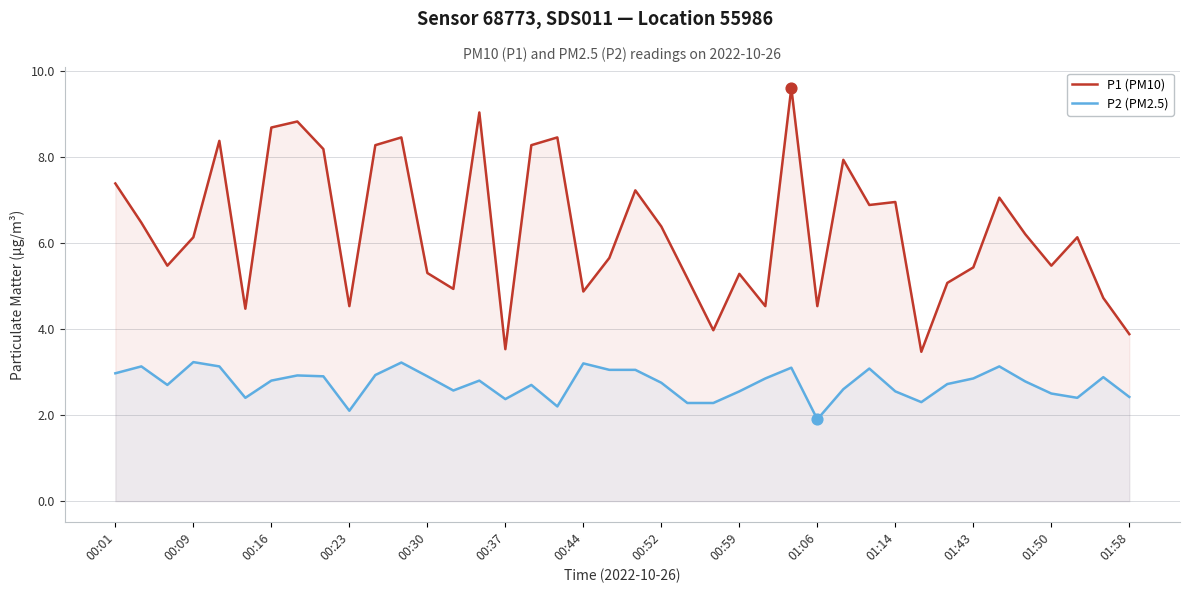

Which series has the largest total across all categories?

P1 (PM10)